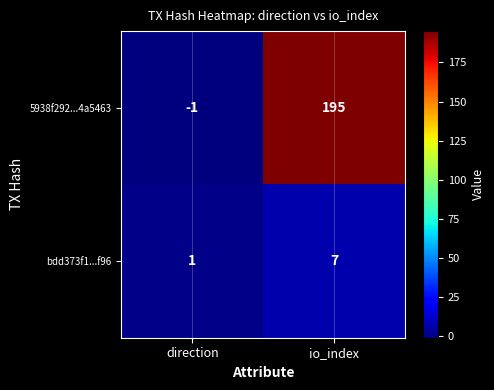

List the series in order of their overall mean, lowest first.

bdd373f1...f96, 5938f292...4a5463